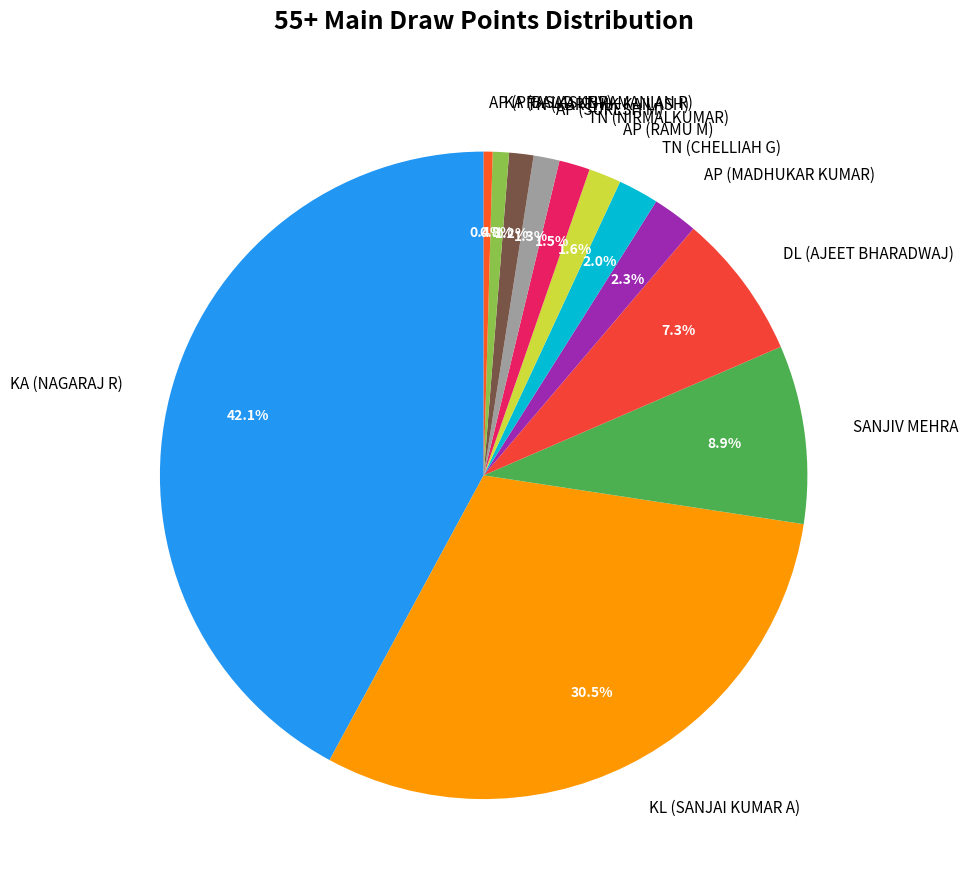

How many slices are in this pie chart?

12